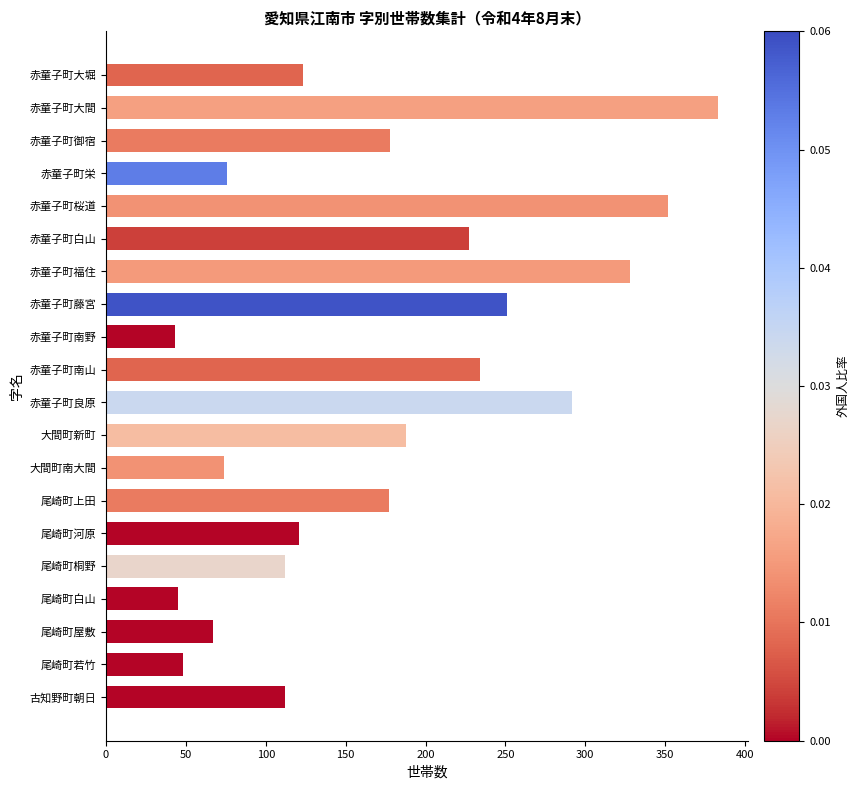

What is the label of the 14th bar from the top?

尾崎町上田